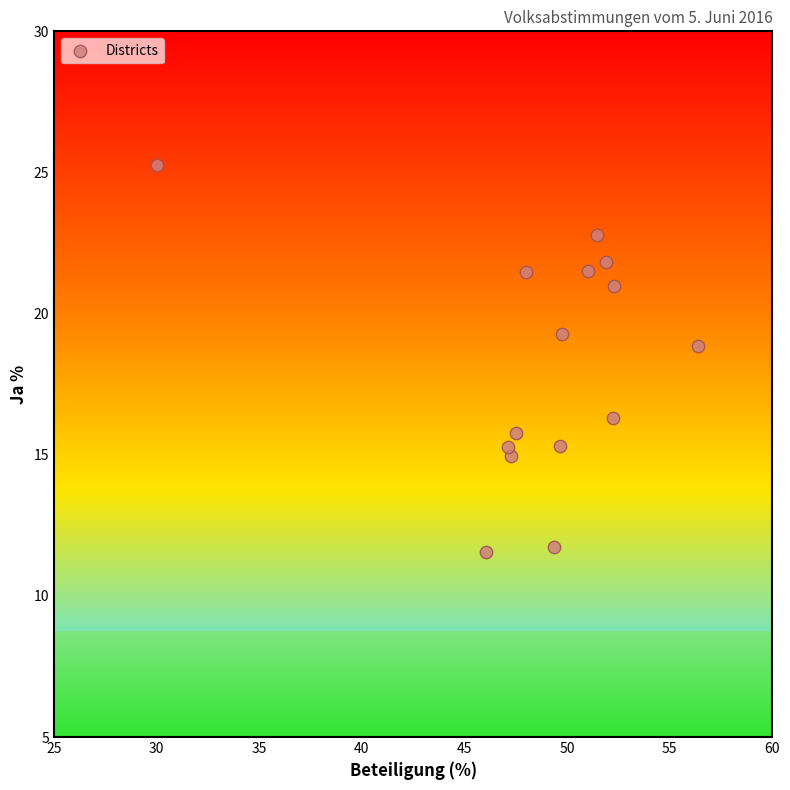

What Y value in the scatter plot is closest to 18?

18.9